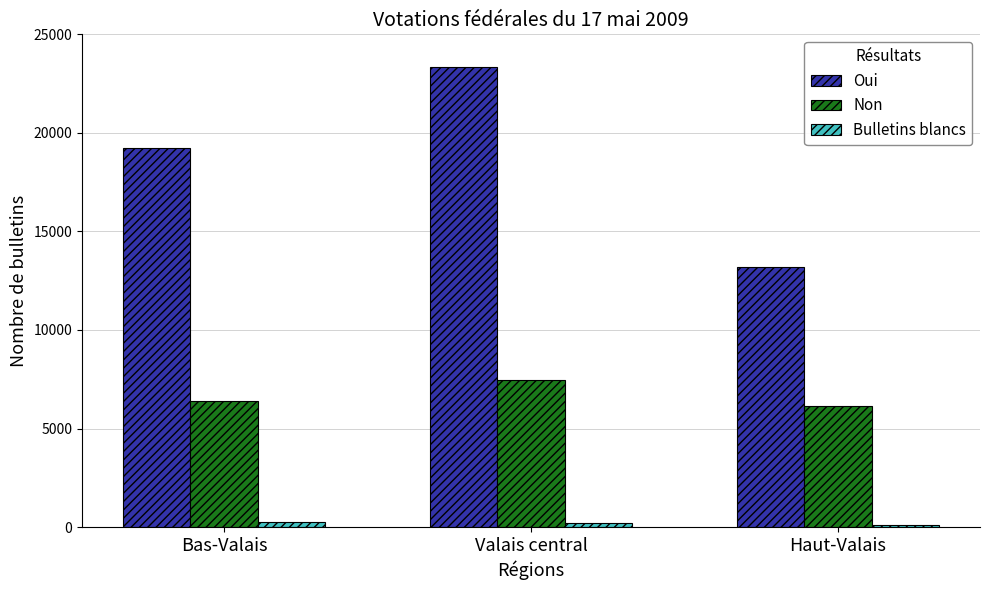

Is it true that Non equals 6134 at Haut-Valais?

True